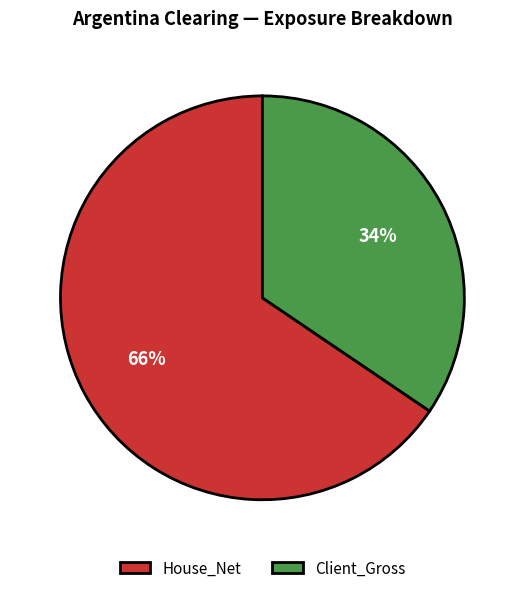

To the nearest percent, what is the average slice percentage?

50%